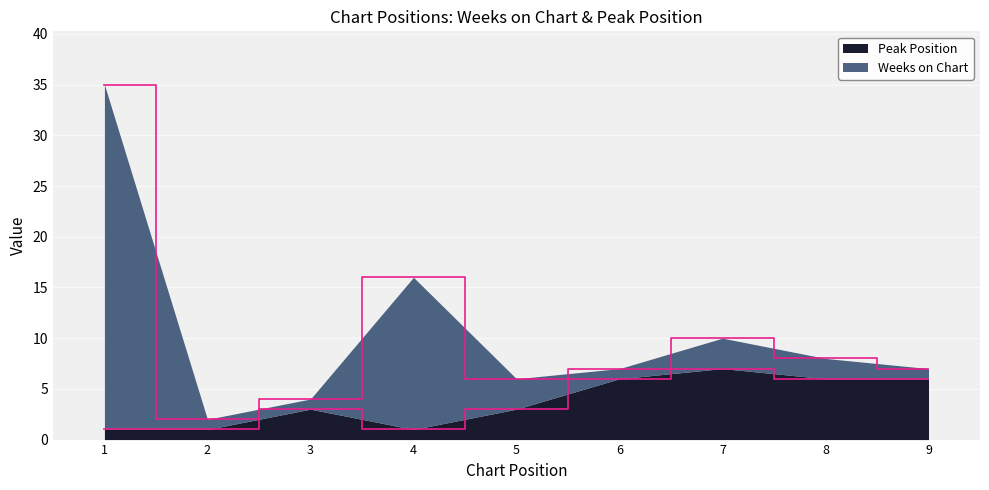

How many interior local peaks (higher than both neighbors) does the data have?

2